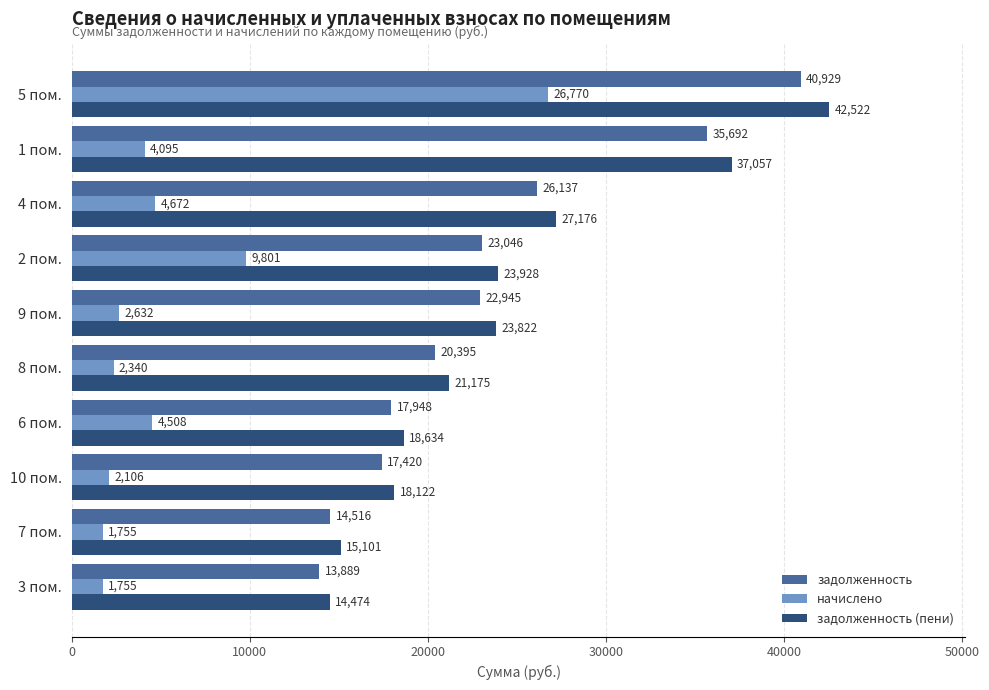

Rank the series by their maximum value, from highest to lowest.

задолженность (пени), задолженность, начислено